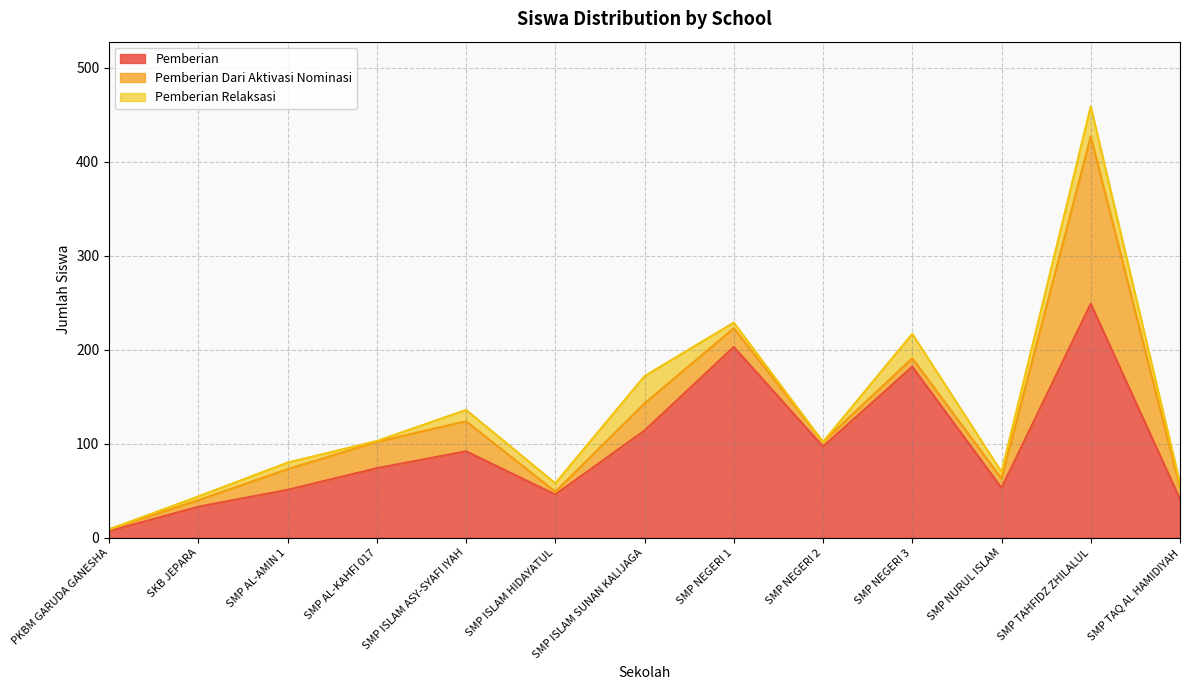

What is the difference between the maximum and minimum values in the Pemberian series?

242